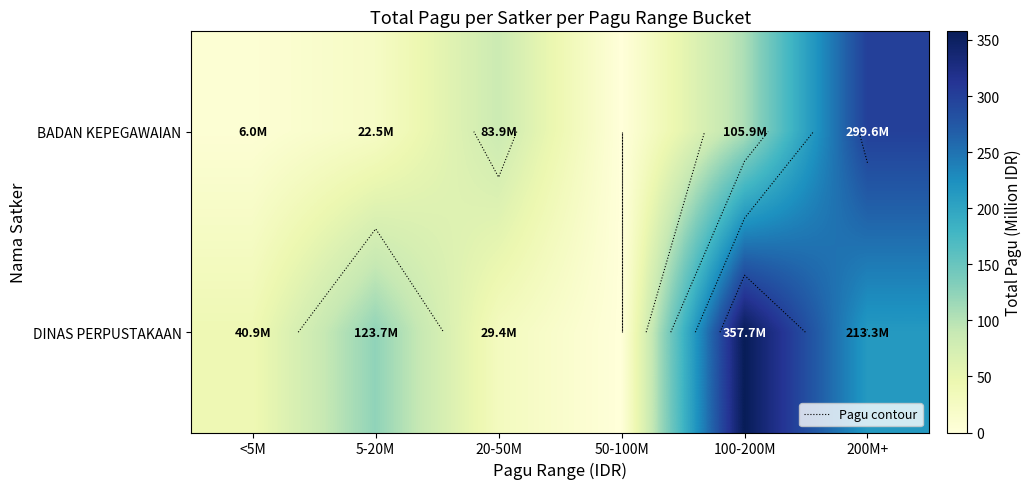

At which label does DINAS PERPUSTAKAAN reach its peak?

100-200M